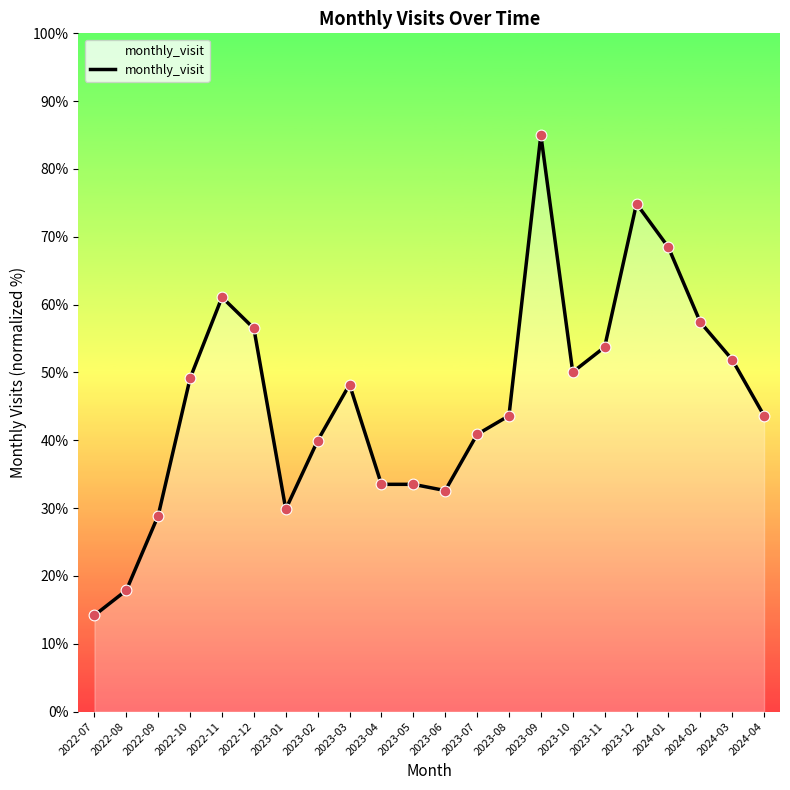

What is the ratio of the value at 2024-04 to the value at 2022-10?

0.9